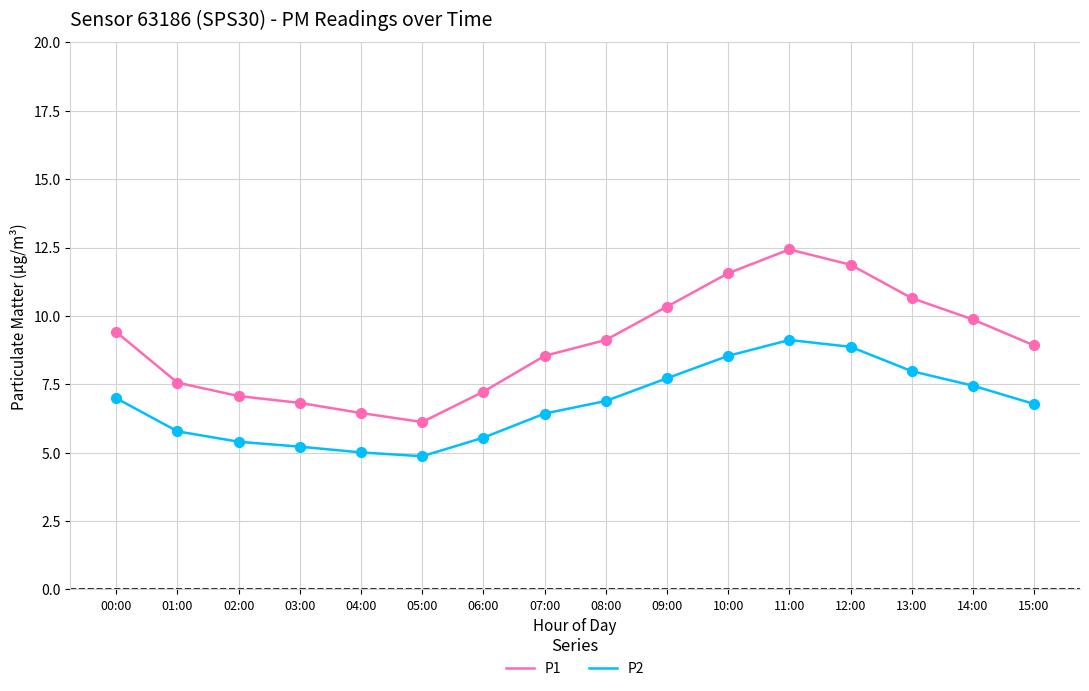

Is the value of P1 at 05:00 greater than the value of P2 at 06:00?

Yes